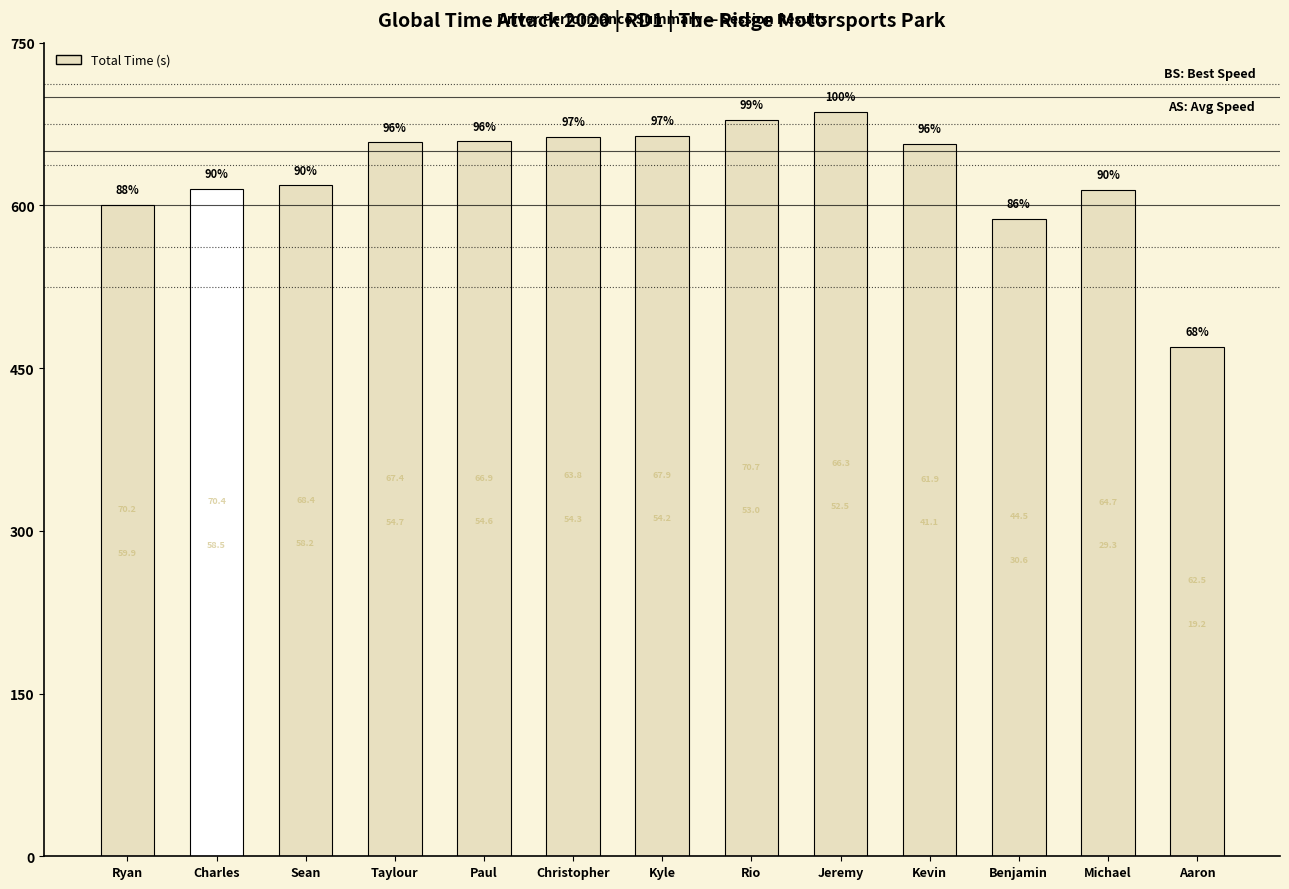

Reading left to right, transcribe all the data shown in this chart.

Ryan=600.8	Charles=615.4	Sean=618.6	Taylour=658.1	Paul=659.1	Christopher=663.1	Kyle=664.1	Rio=678.8	Jeremy=686.3	Kevin=657.0	Benjamin=587.7	Michael=614.5	Aaron=469.8